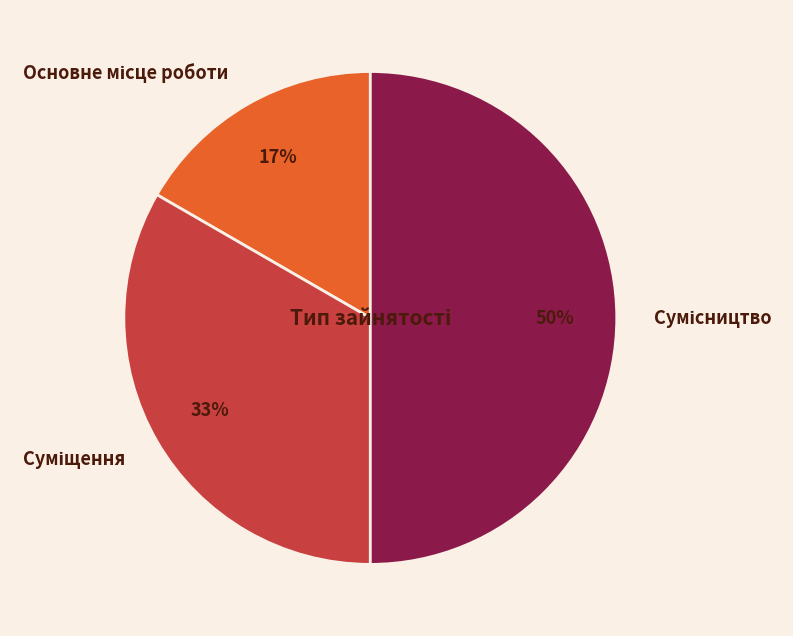

To the nearest percent, what is the difference between the largest and smallest slice percentages?

33%